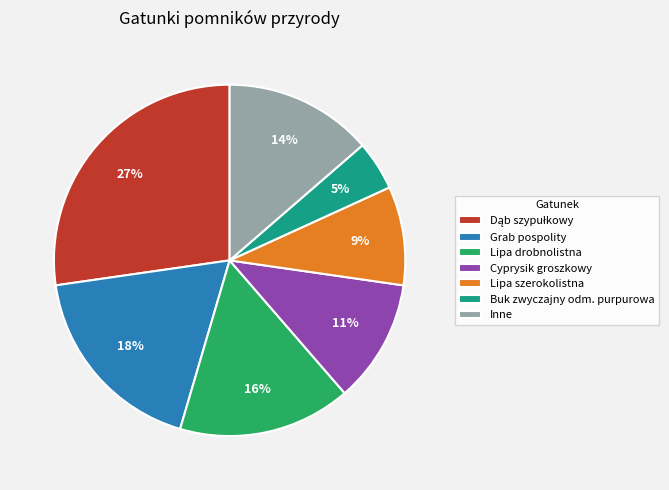

Between Cyprysik groszkowy and Grab pospolity, which is larger?

Grab pospolity